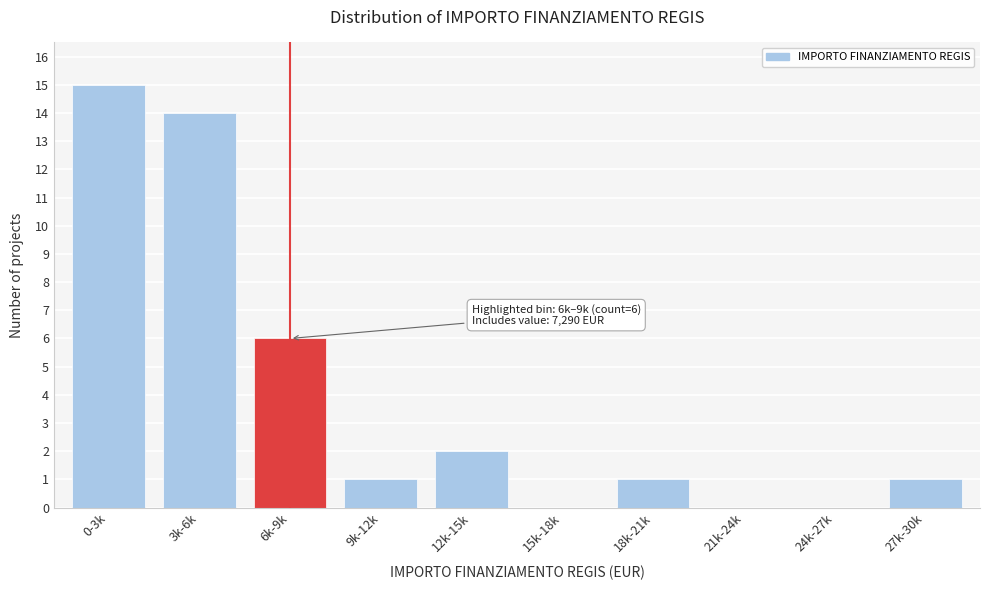

Reading left to right, what are all the values shown in this chart?

0-3k=15	3k-6k=14	6k-9k=6	9k-12k=1	12k-15k=2	15k-18k=0	18k-21k=1	21k-24k=0	24k-27k=0	27k-30k=1